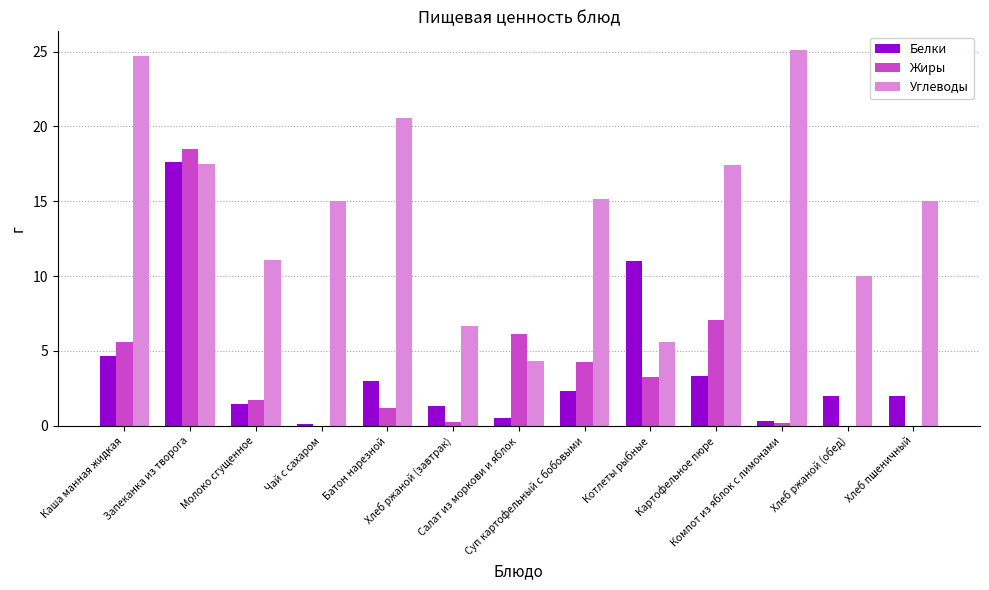

True or false: Жиры has a value of 5.6 at Каша манная жидкая.

True